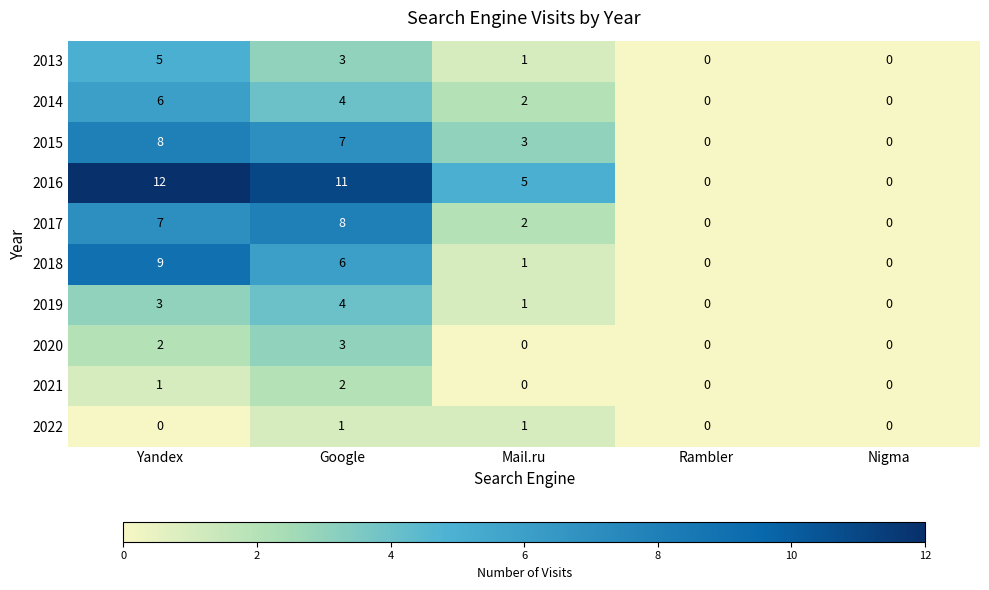

At which label does 2018 first exceed 1?

Yandex